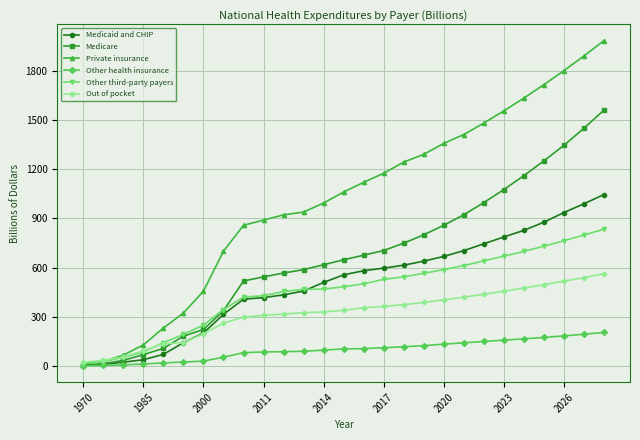

What is the greatest value displayed?

1981.8